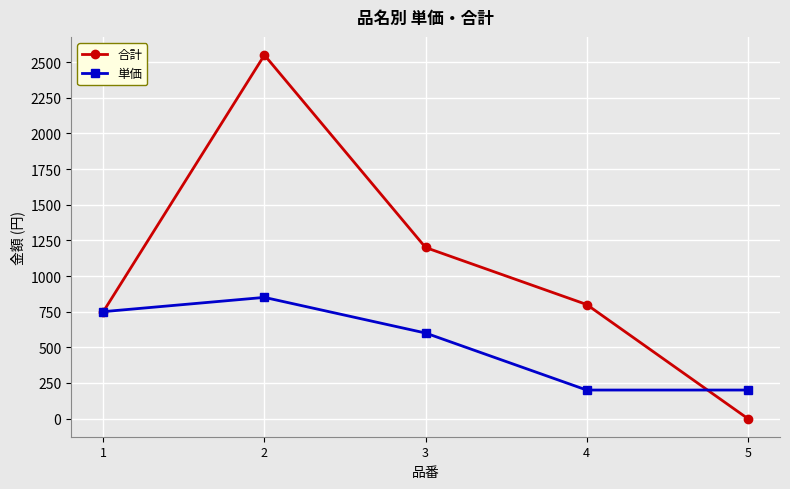

What are all the series names shown in the legend?

合計, 単価